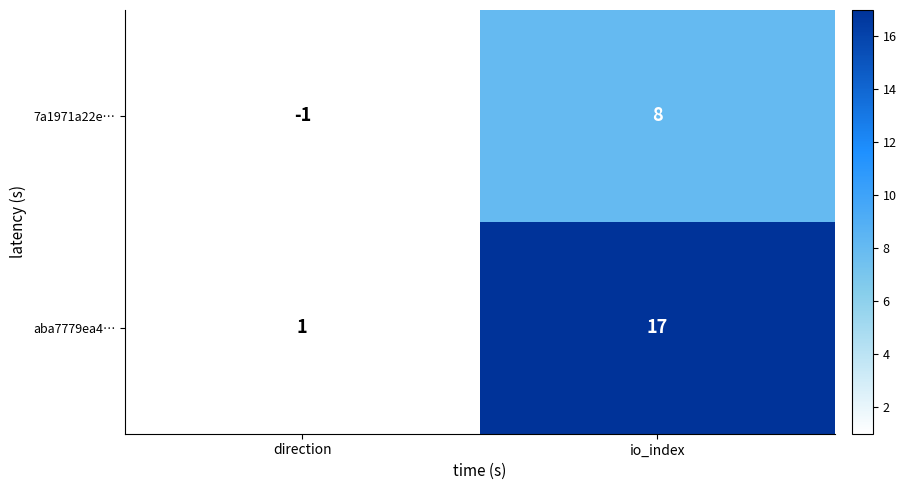

Count the number of categories in the chart.

2